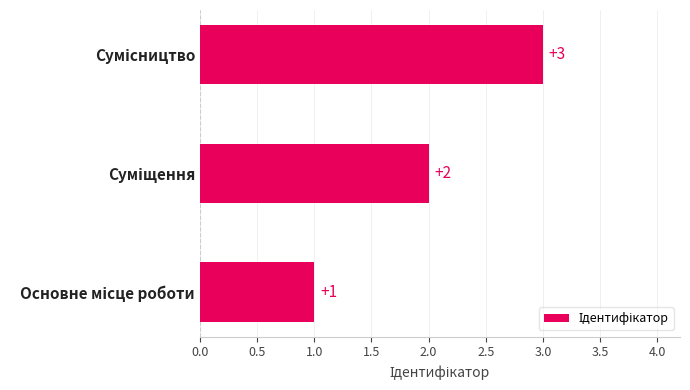

What is the sum of all values?

6